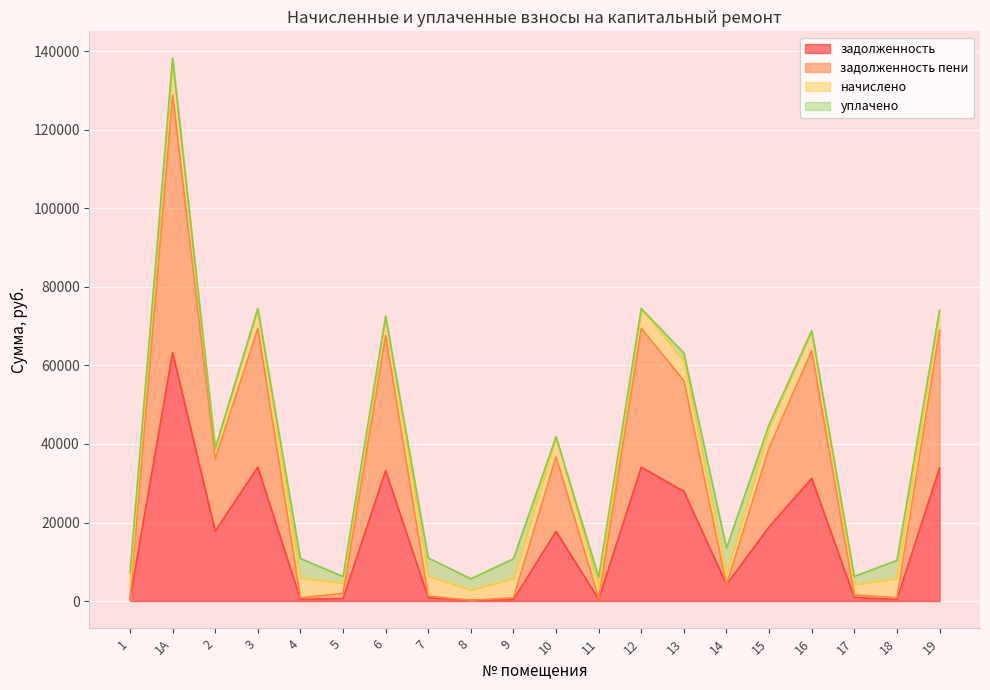

How many data points in задолженность are above 17737?

10